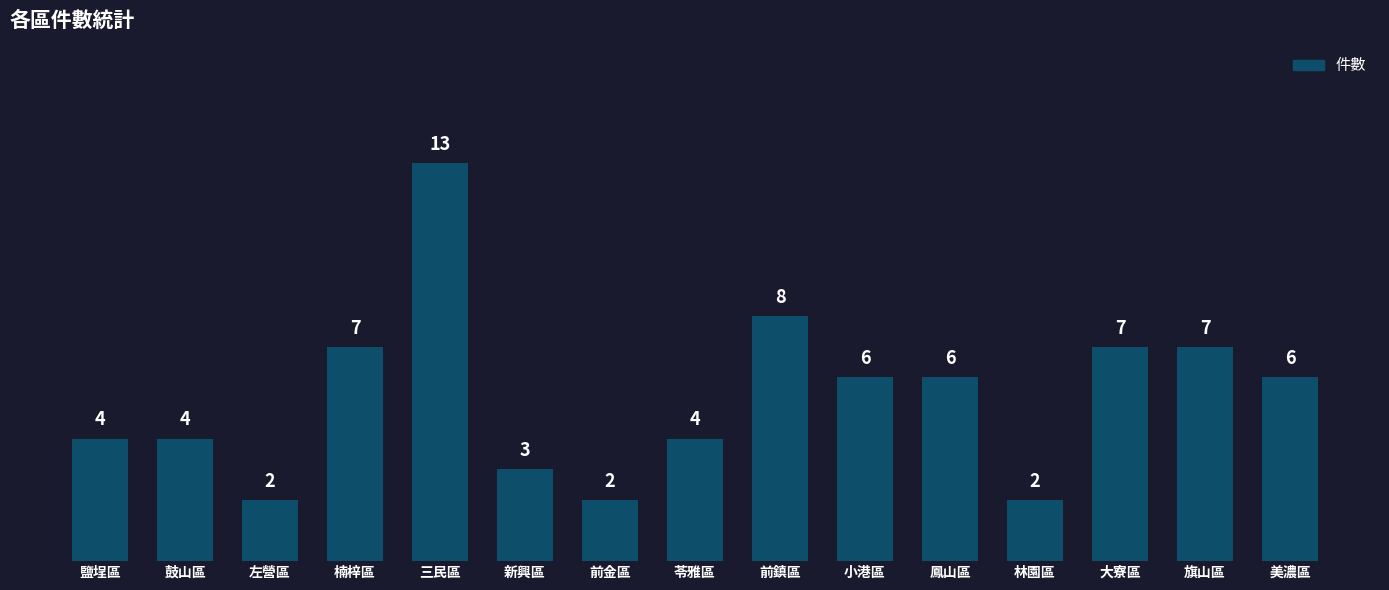

What position from the left is 林園區?

12